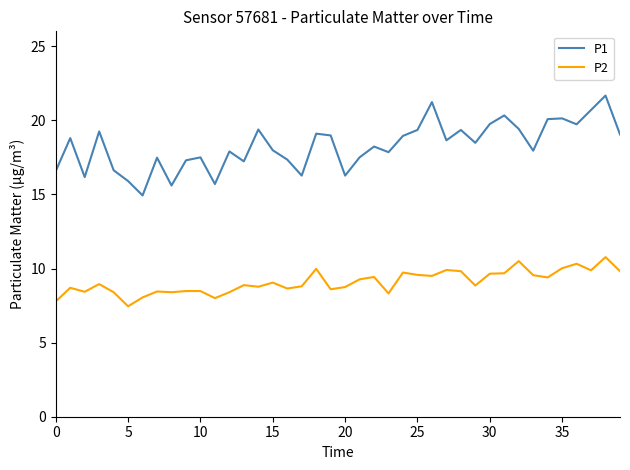

Which series has the widest spread of values?

P1